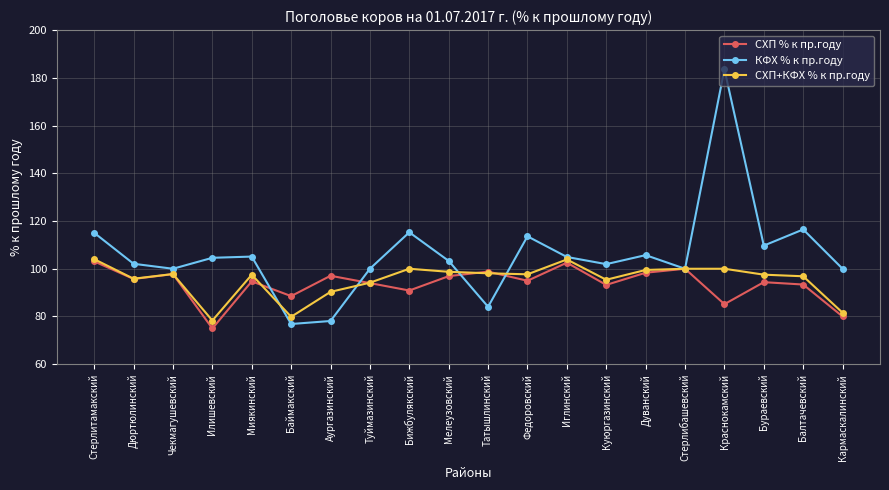

Which series changed the most between Аургазинский and Куюргазинский?

КФХ % к пр.году